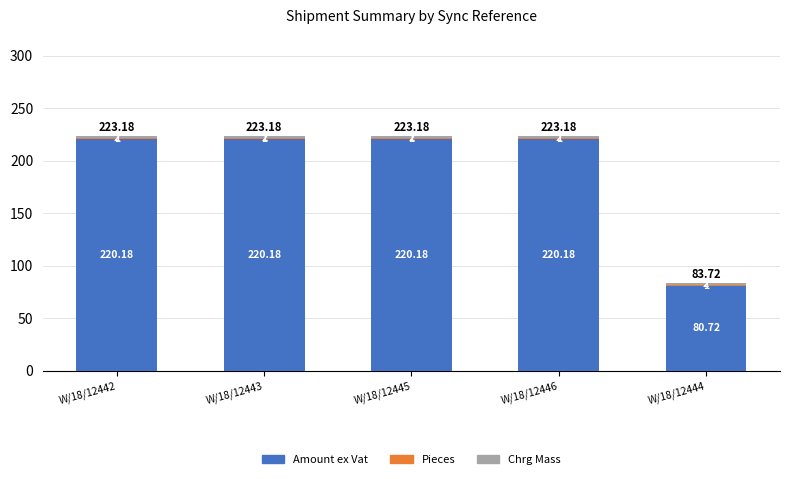

At which label is Pieces closest to 1?

W/18/12442